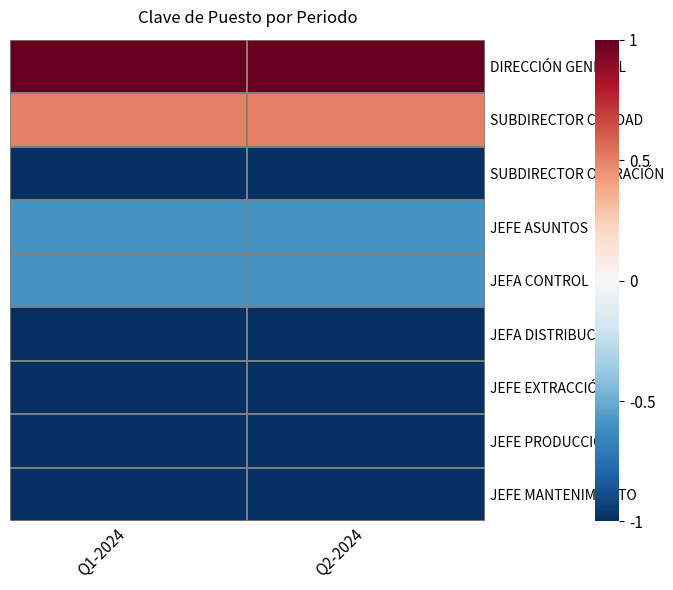

At which category is the sum across all series the highest?

Q1-2024